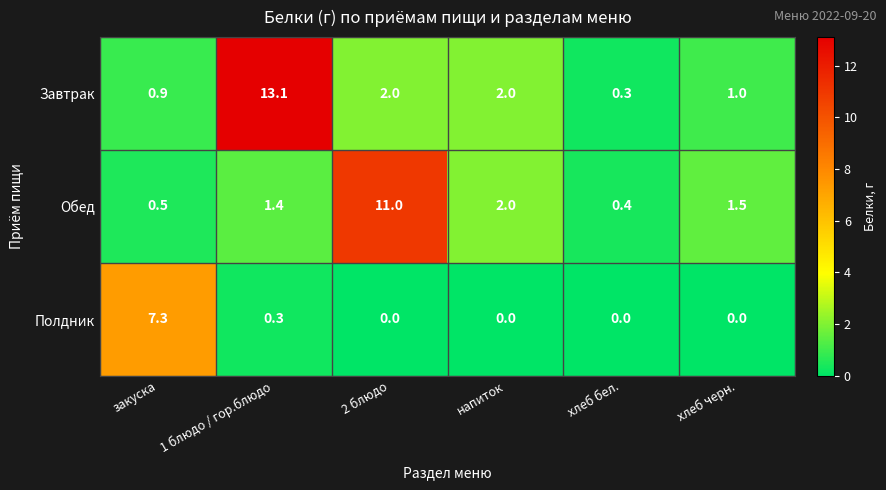

The value of Обед at 2 блюдо is 11.0. True or false?

True